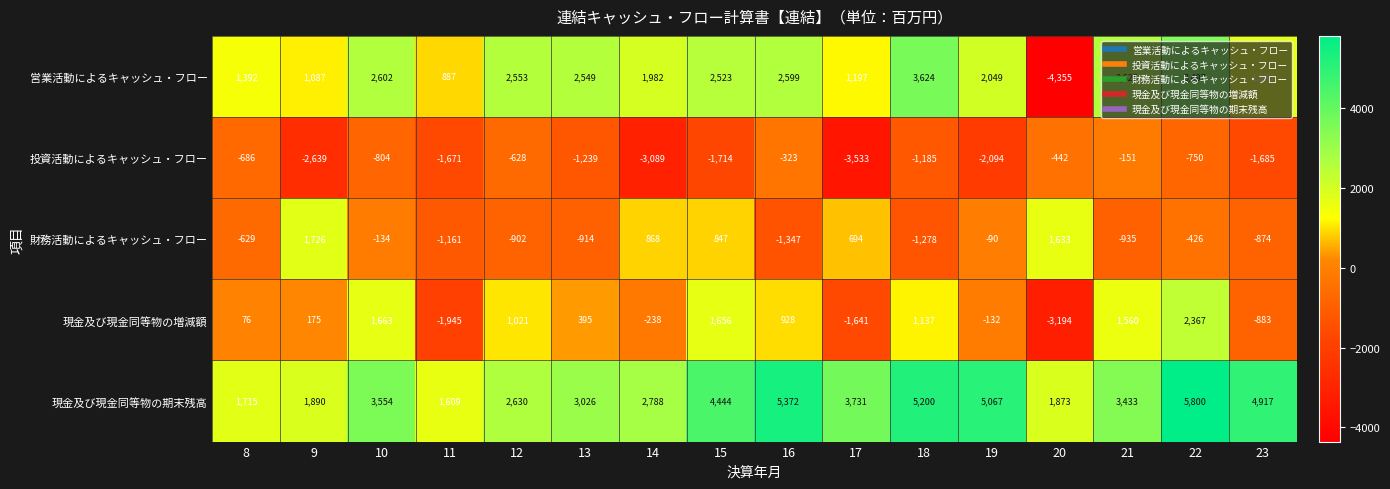

Which series has the largest total across all categories?

現金及び現金同等物の期末残高